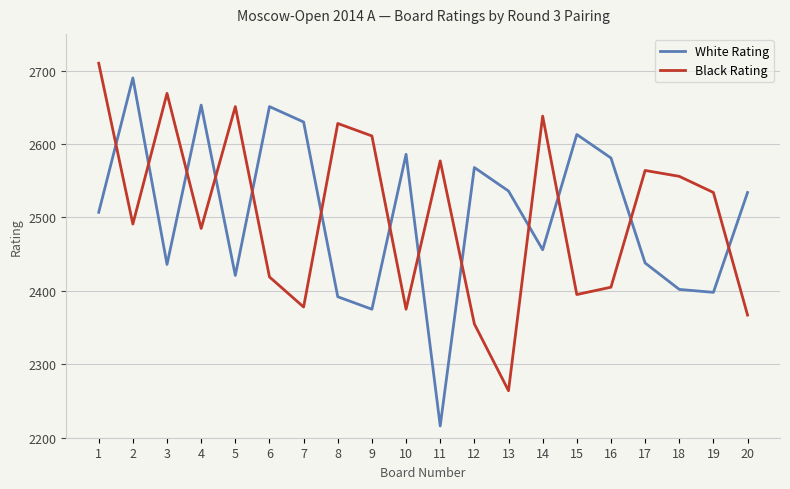

Count the number of categories in the chart.

20